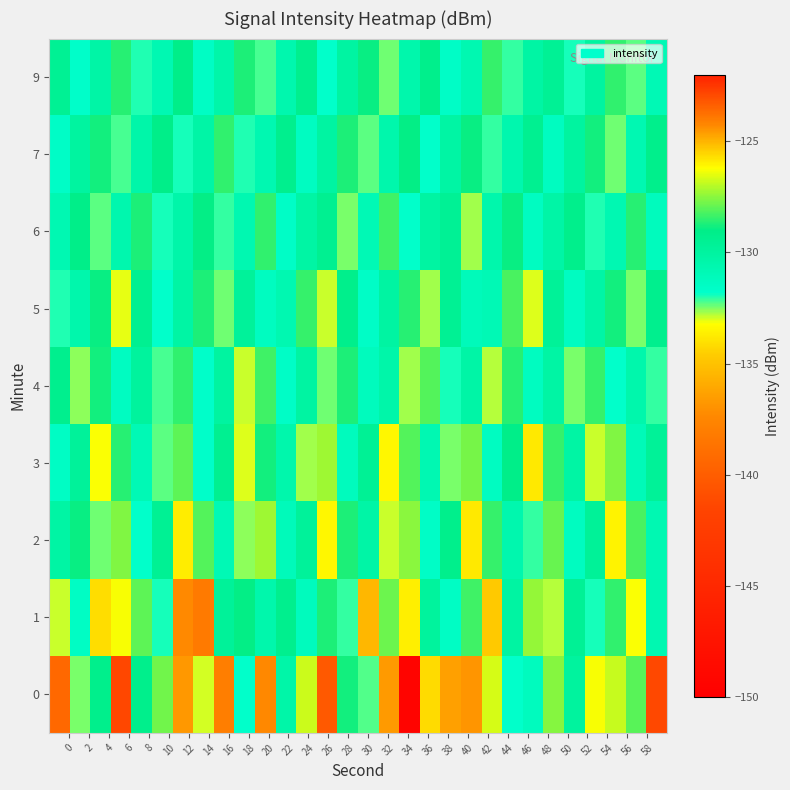

How many series are shown in this chart?

9